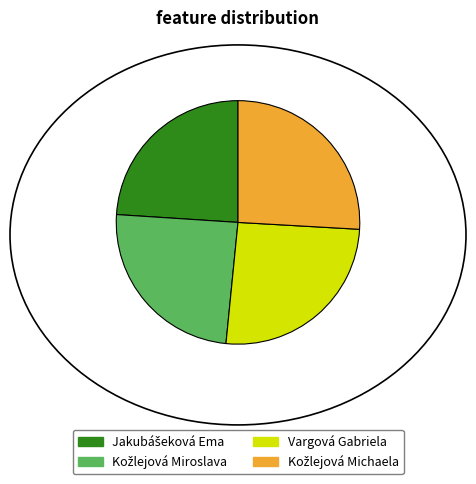

True or false: Vargová Gabriela accounts for 26% of the total.

True